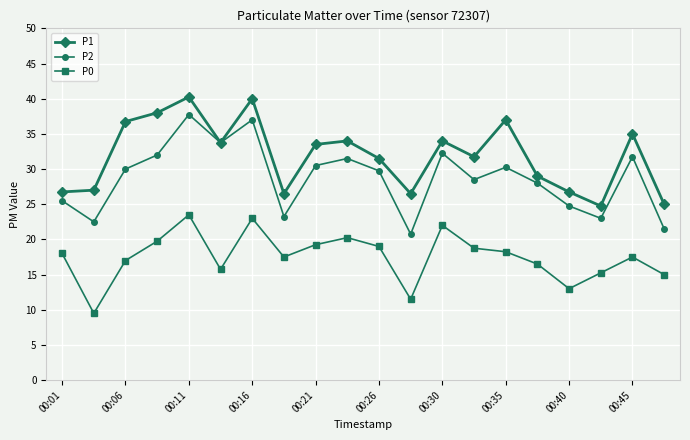

Which series has the largest total across all categories?

P1